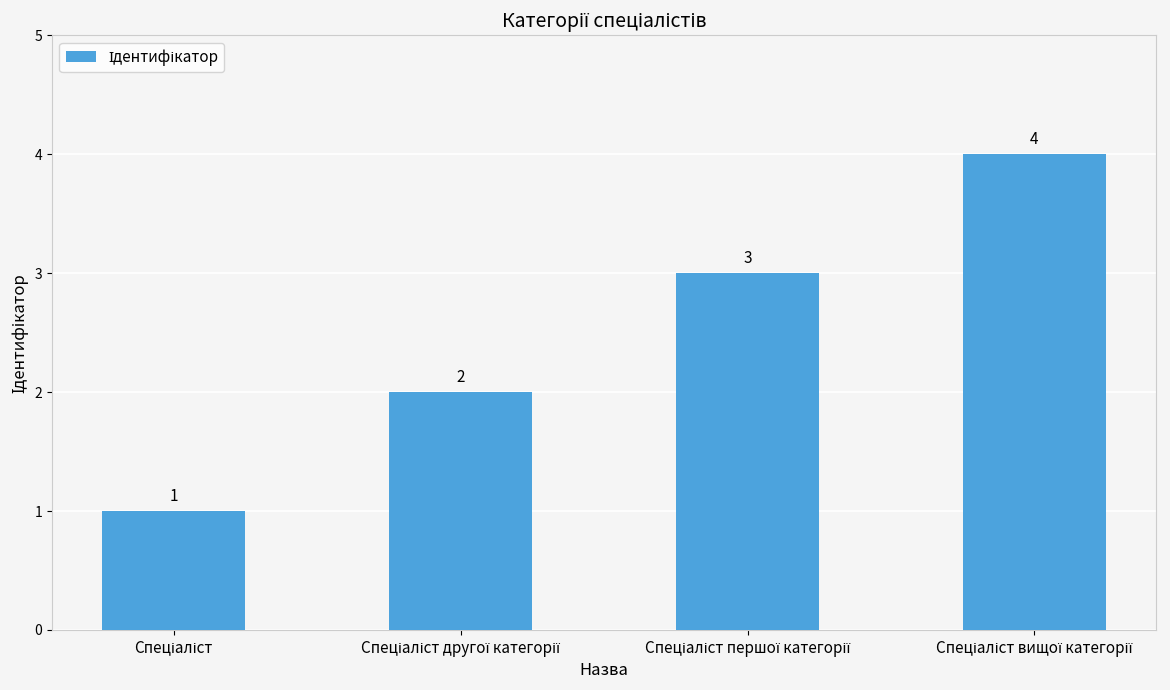

What is the value of the 4th bar from the left?

4